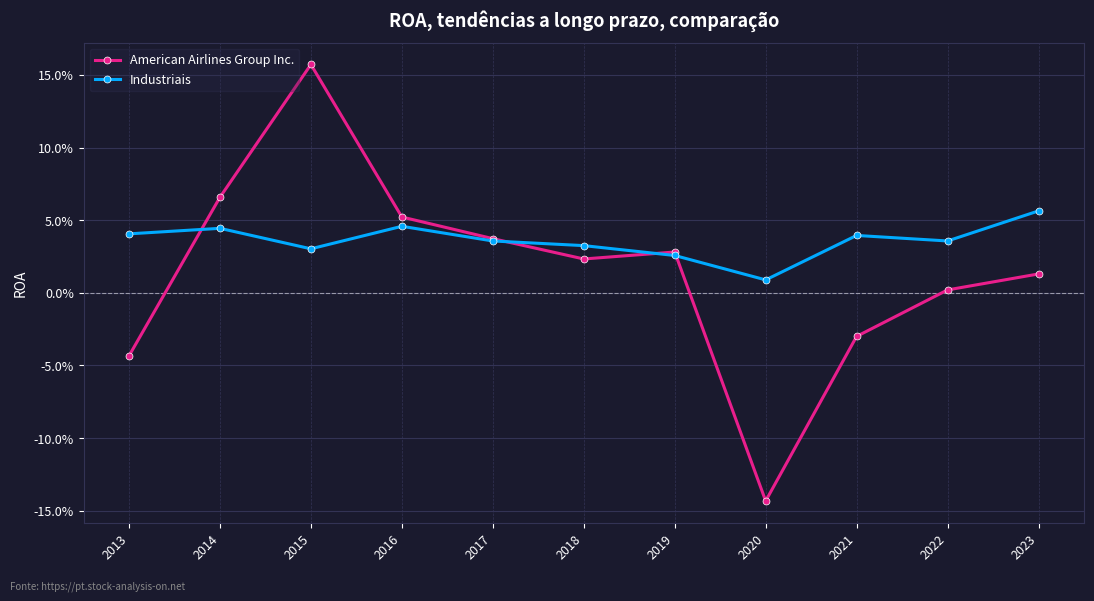

At which label is American Airlines Group Inc. closest to 0?

2022